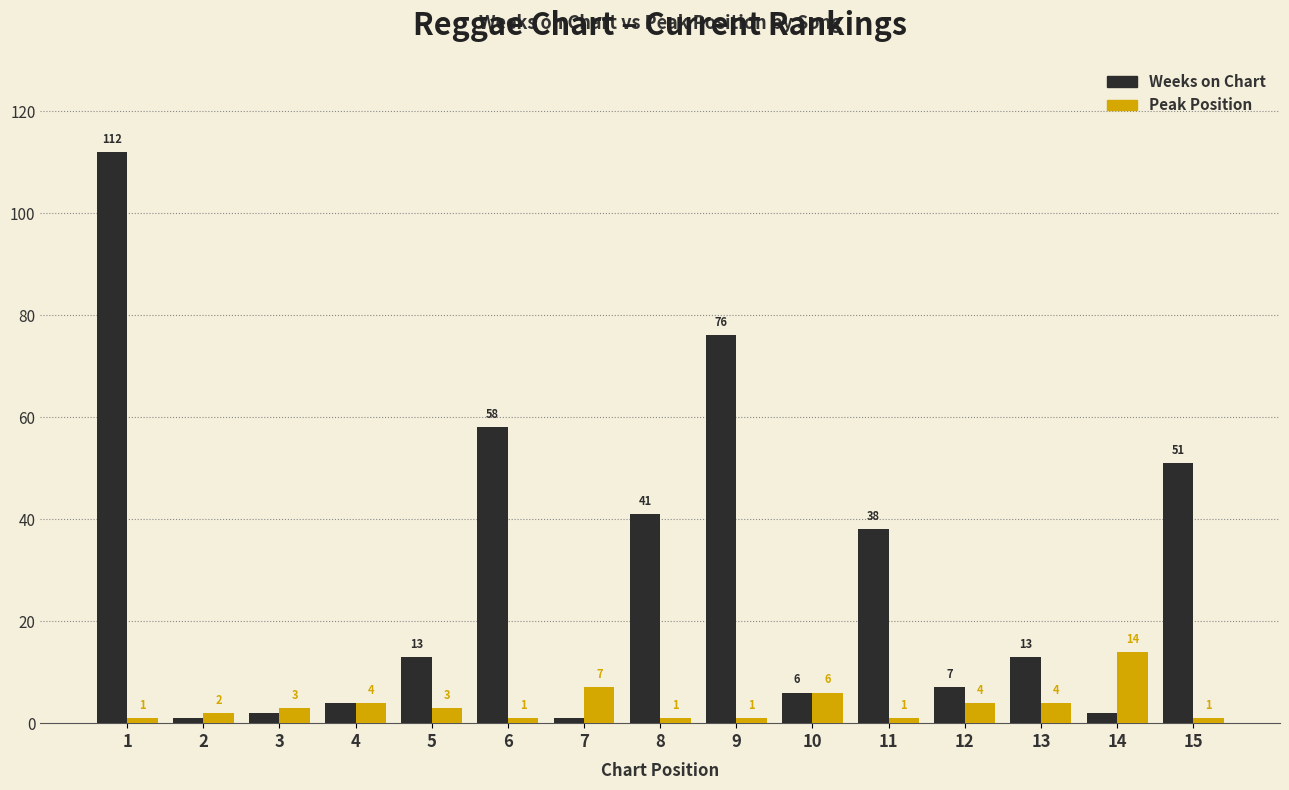

Where does the Weeks on Chart series first go above 13?

1